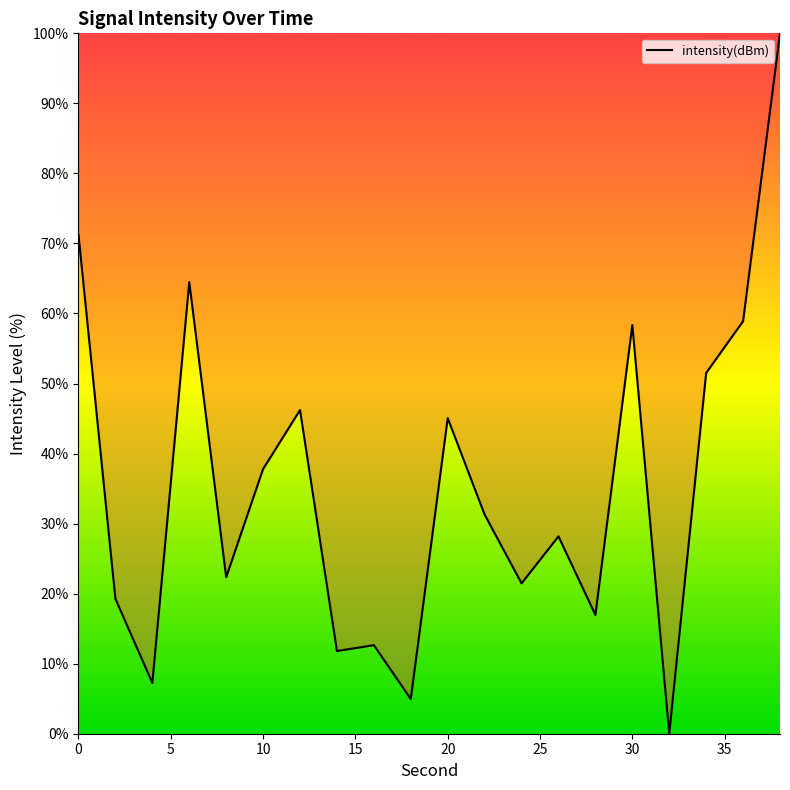

What is the maximum value shown in the chart?

100.0